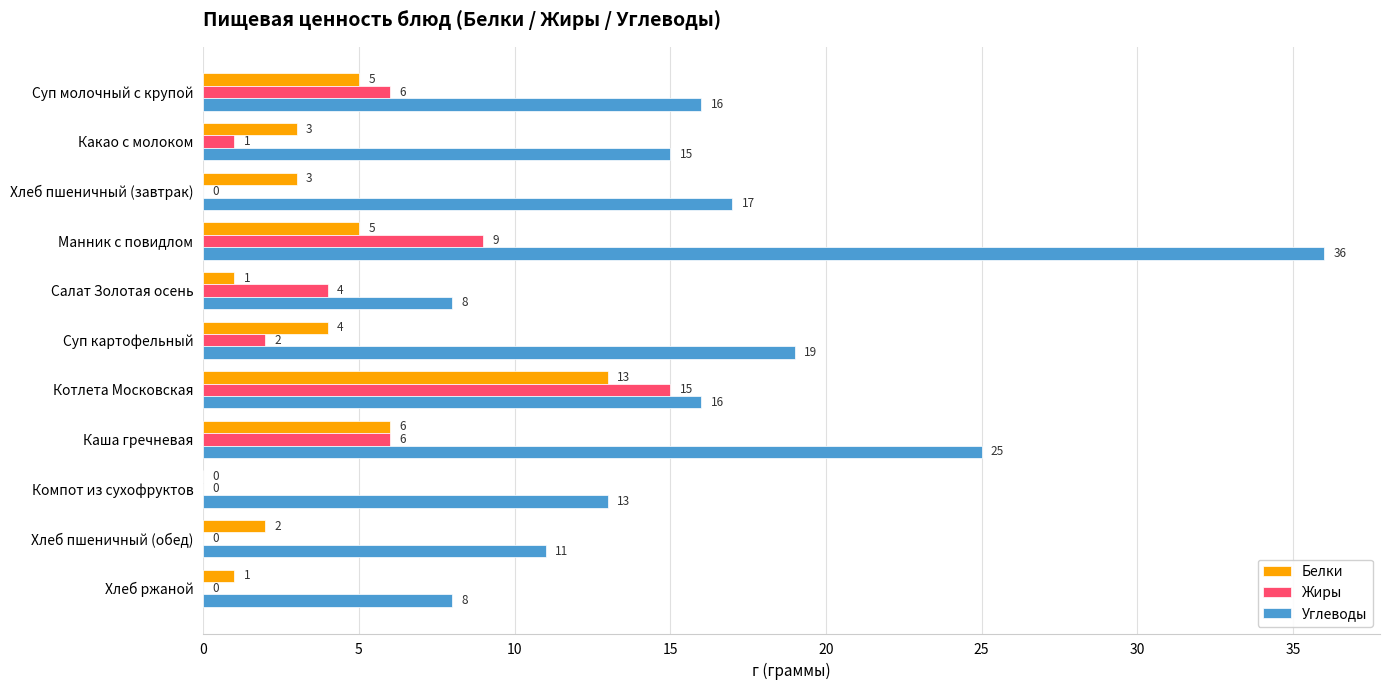

What is the greatest value displayed?

36